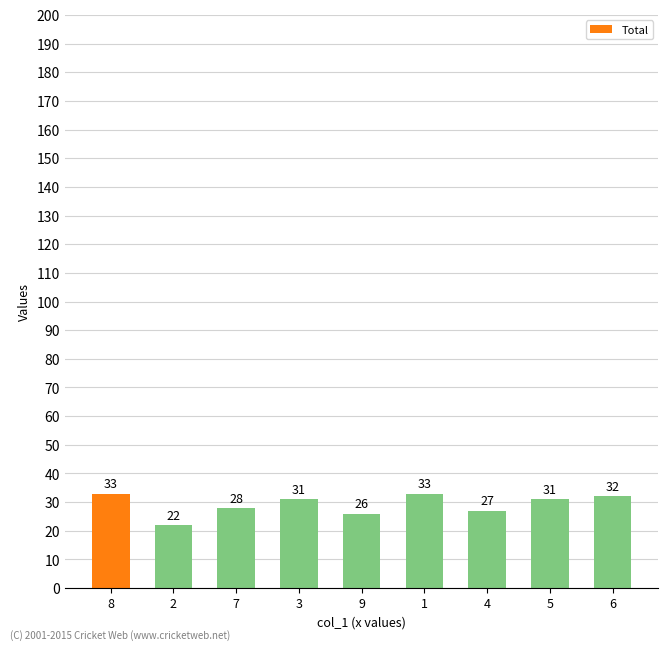

Reading left to right, extract all data points from this chart.

8=33	2=22	7=28	3=31	9=26	1=33	4=27	5=31	6=32